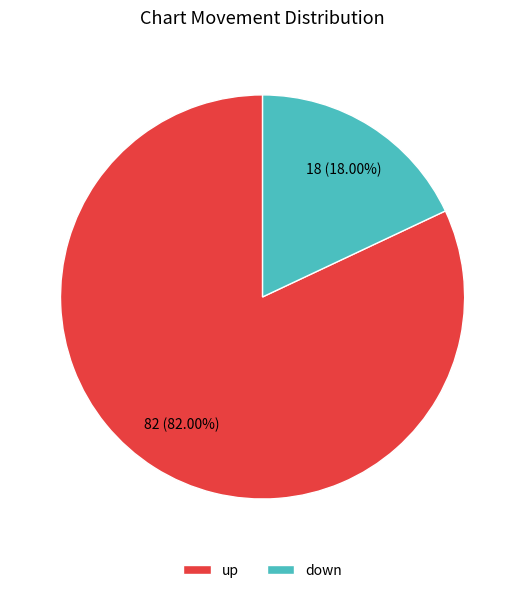

How many segments does this pie chart have?

2